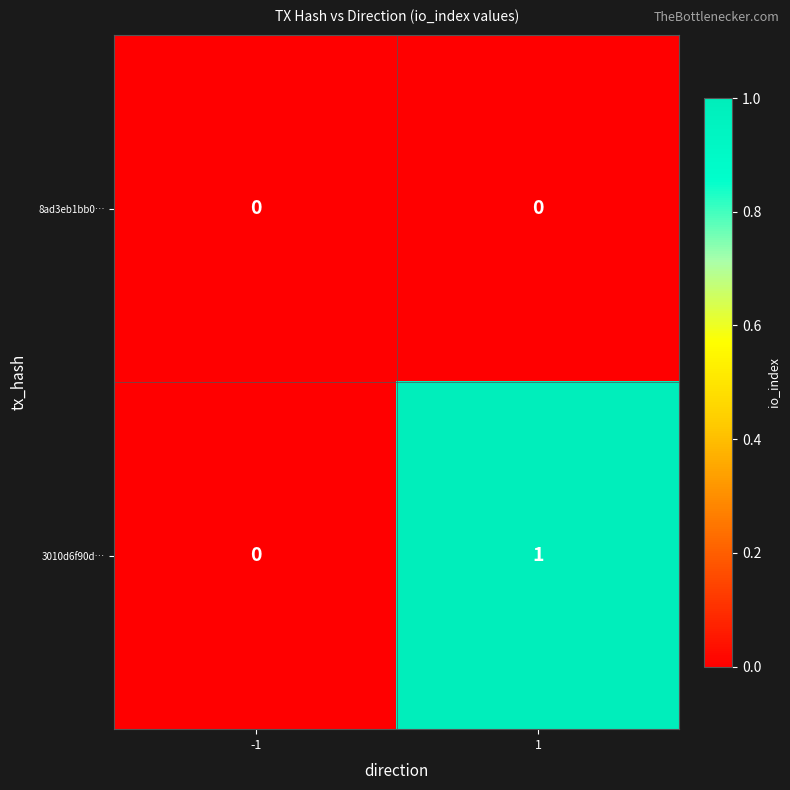

How many values in 3010d6f90d… are above zero?

1